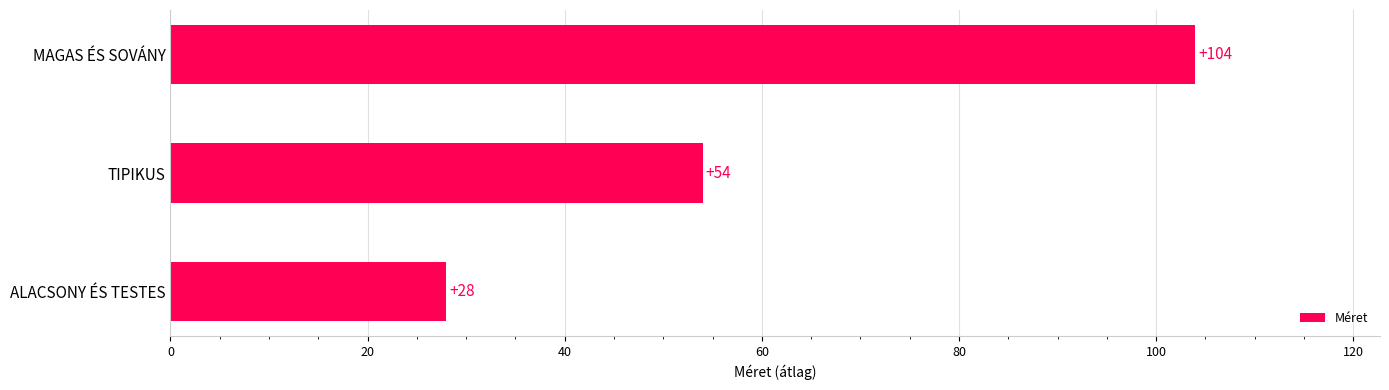

What is the difference between the maximum and minimum values?

76